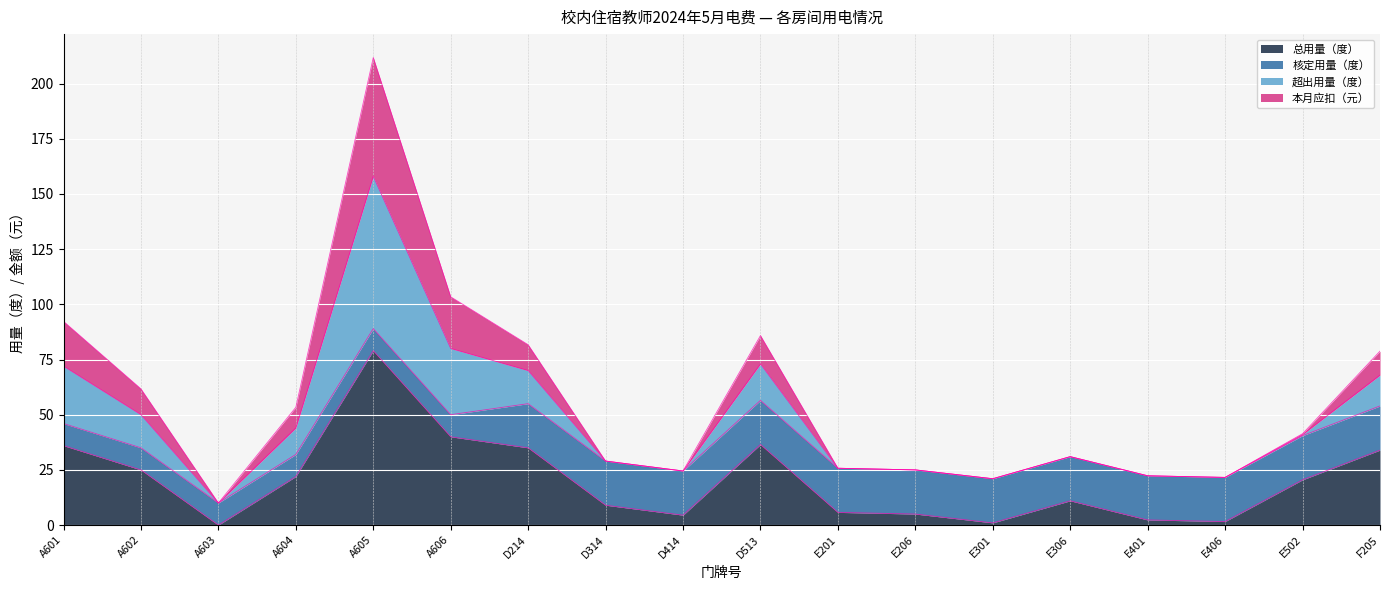

What is the highest value of the 总用量（度） series?

79.0